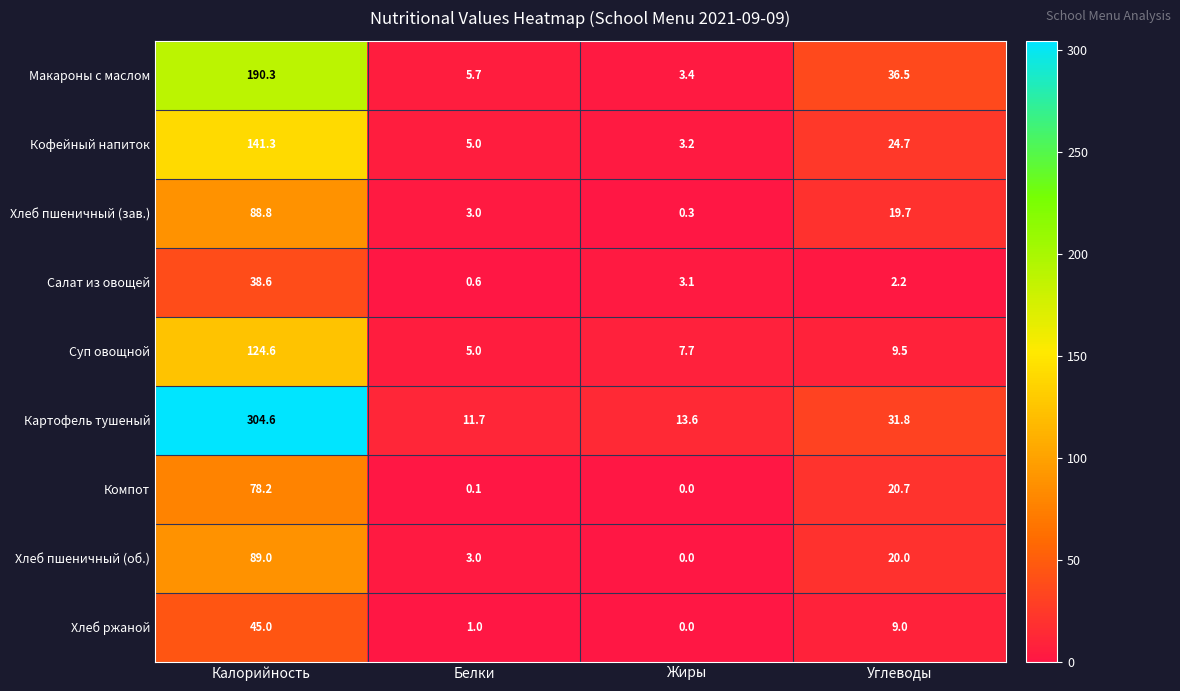

Is the value of Хлеб пшеничный (об.) at Жиры greater than the value of Компот at Белки?

No